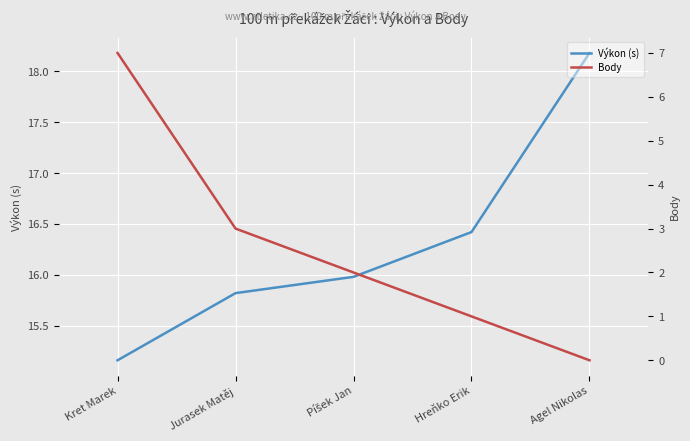

What is the difference between the highest and lowest values at Agel Nikolas?

18.2